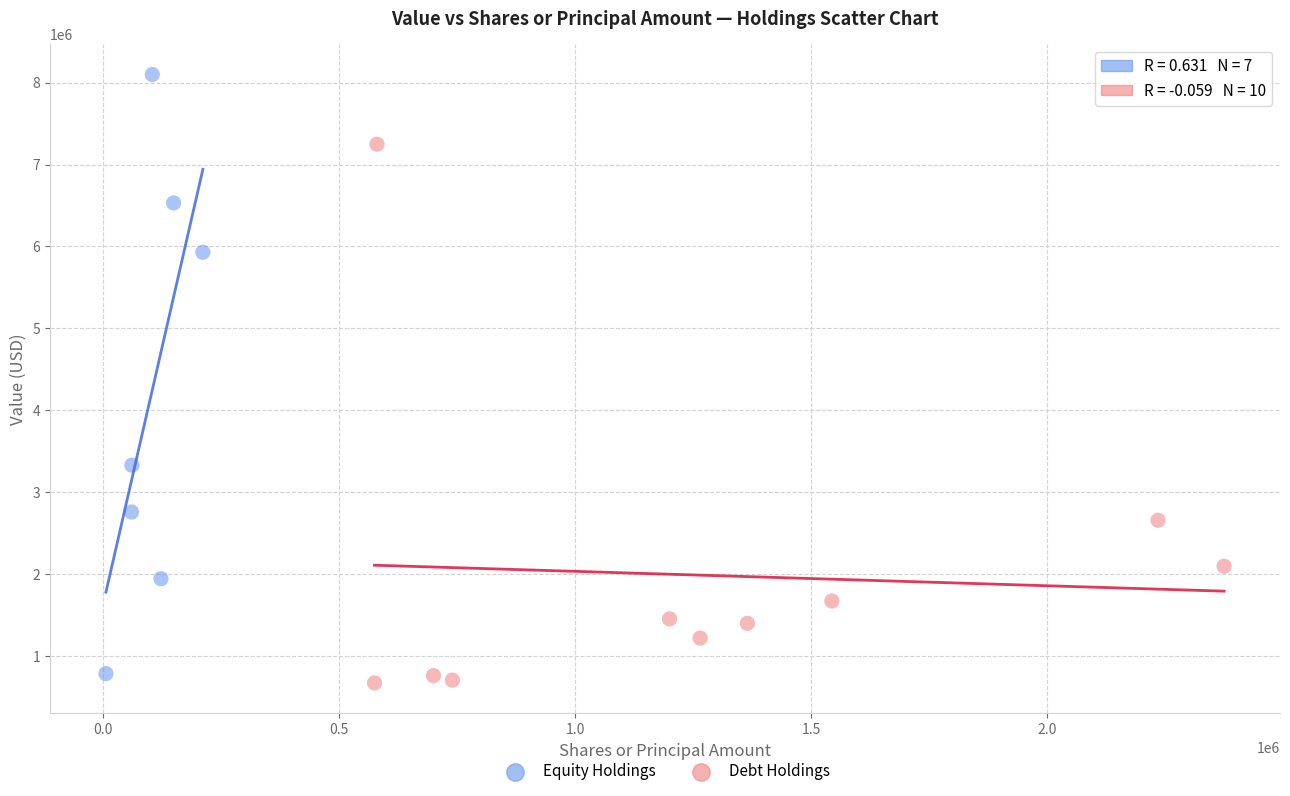

Which series reaches the minimum Y coordinate?

Debt Holdings